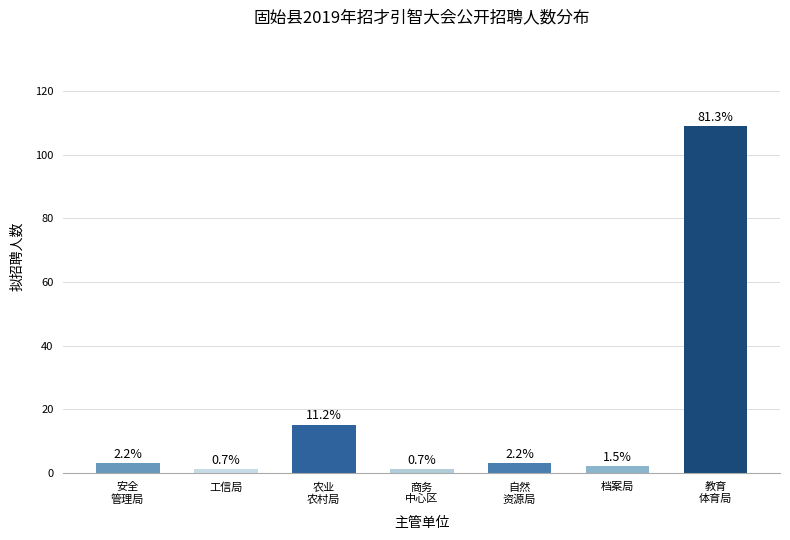

How many values exceed 3?

2